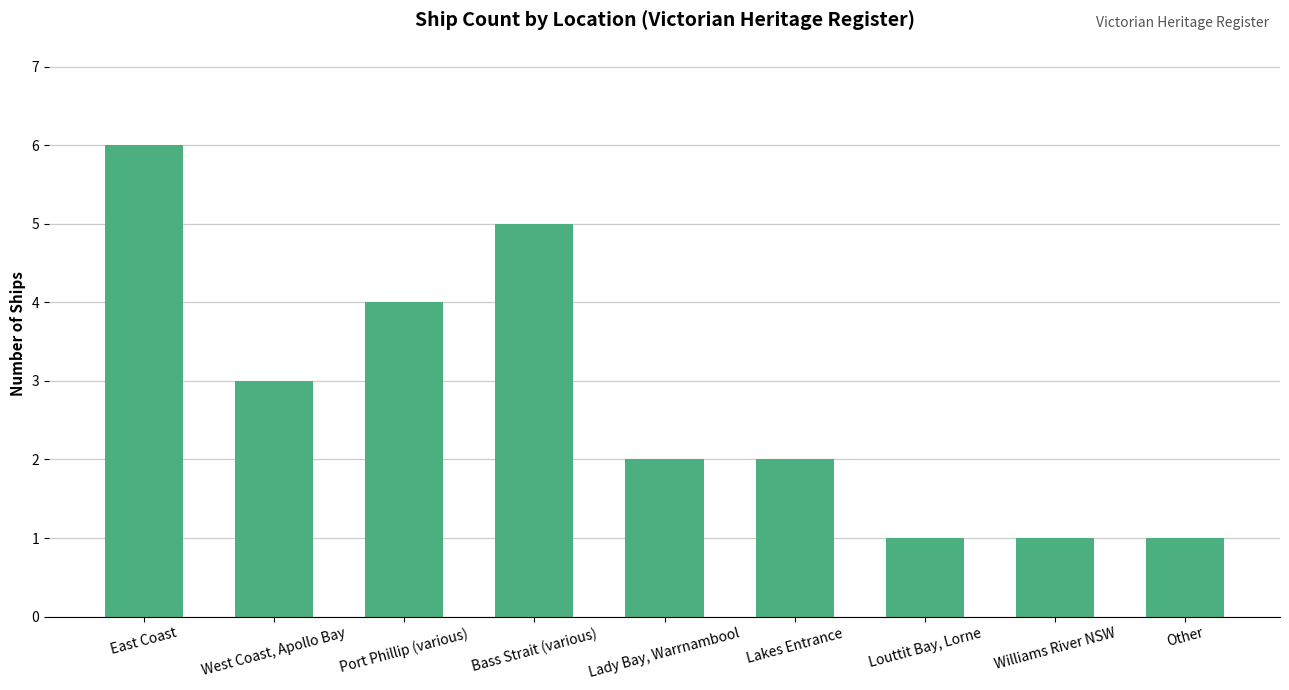

Reading right to left, transcribe all the data shown in this chart.

1	1	1	2	2	5	4	3	6